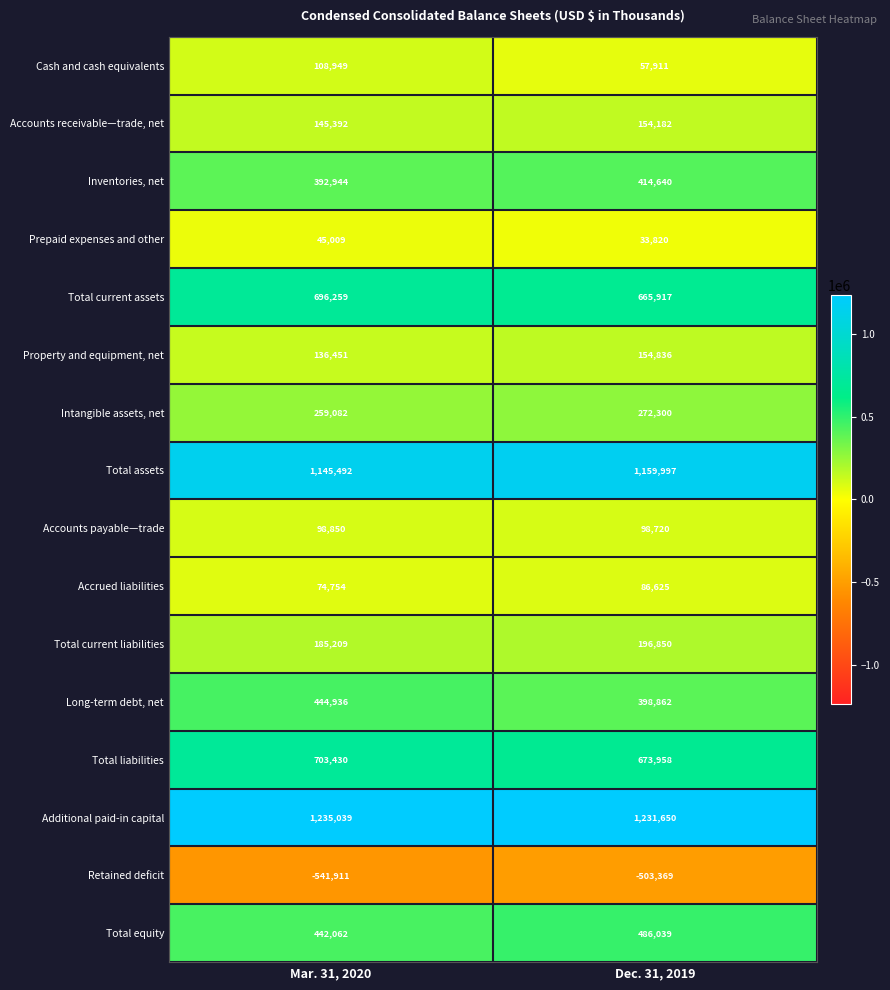

What is the spread (max minus min) of values at Dec. 31, 2019?

1735019